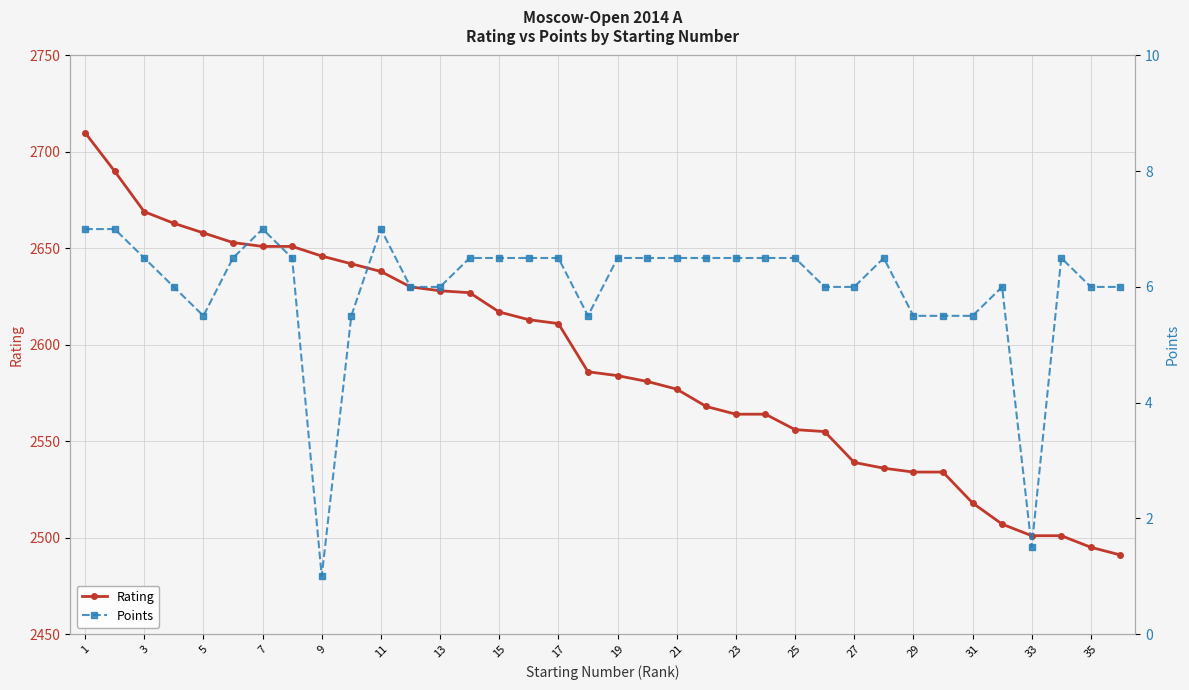

Is it true that Rating equals 2638 at 11?

True